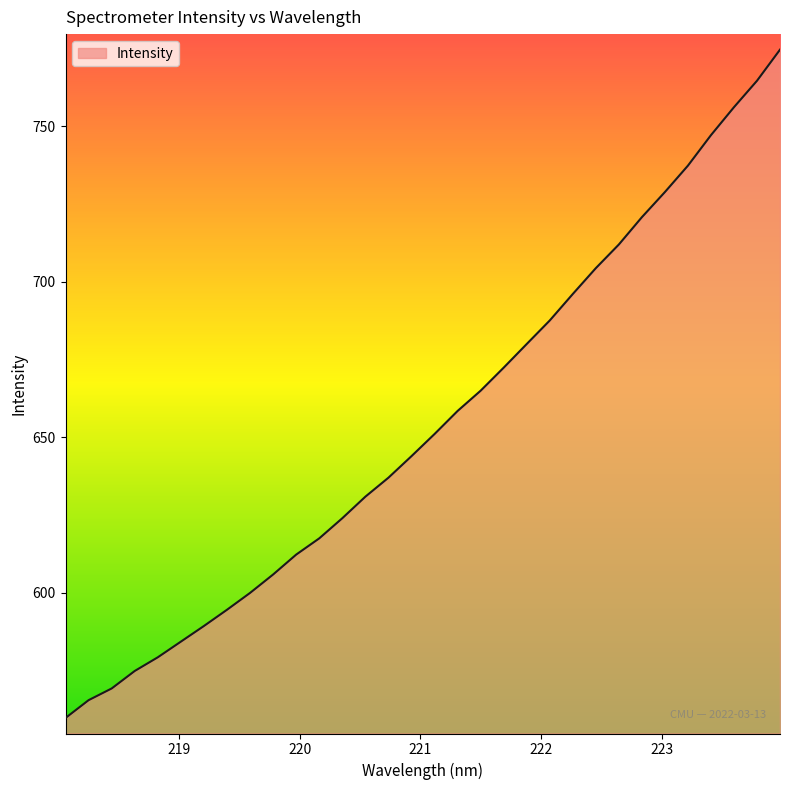

What is the difference between the maximum and minimum values?

215.0